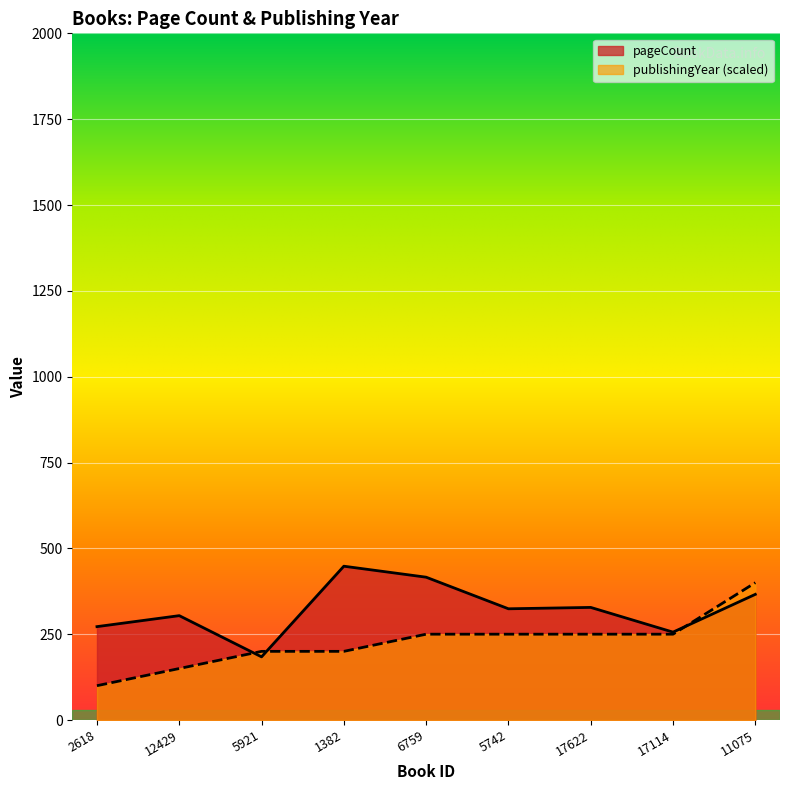

Where is the first local maximum for pageCount?

12429